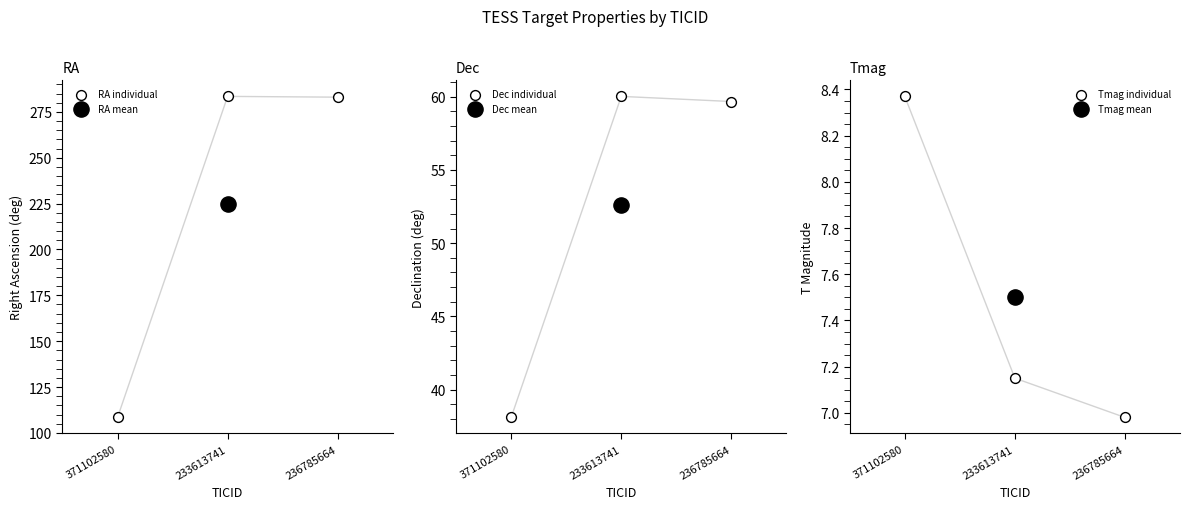

Which series reaches the maximum Y coordinate?

RA individual